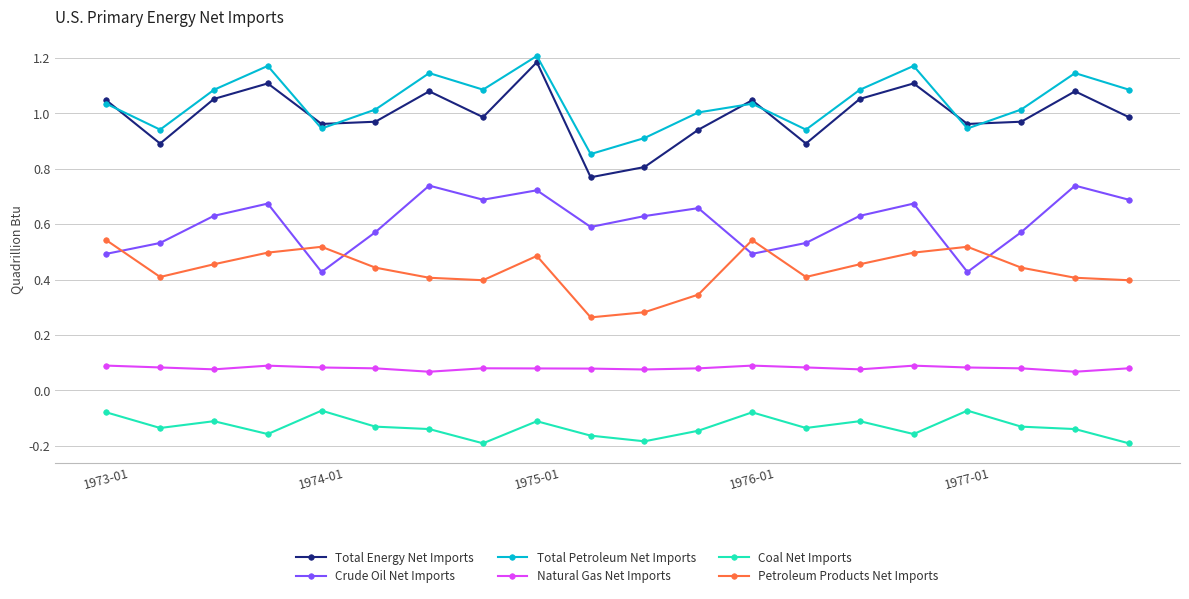

True or false: Natural Gas Net Imports and Petroleum Products Net Imports intersect in this chart.

False